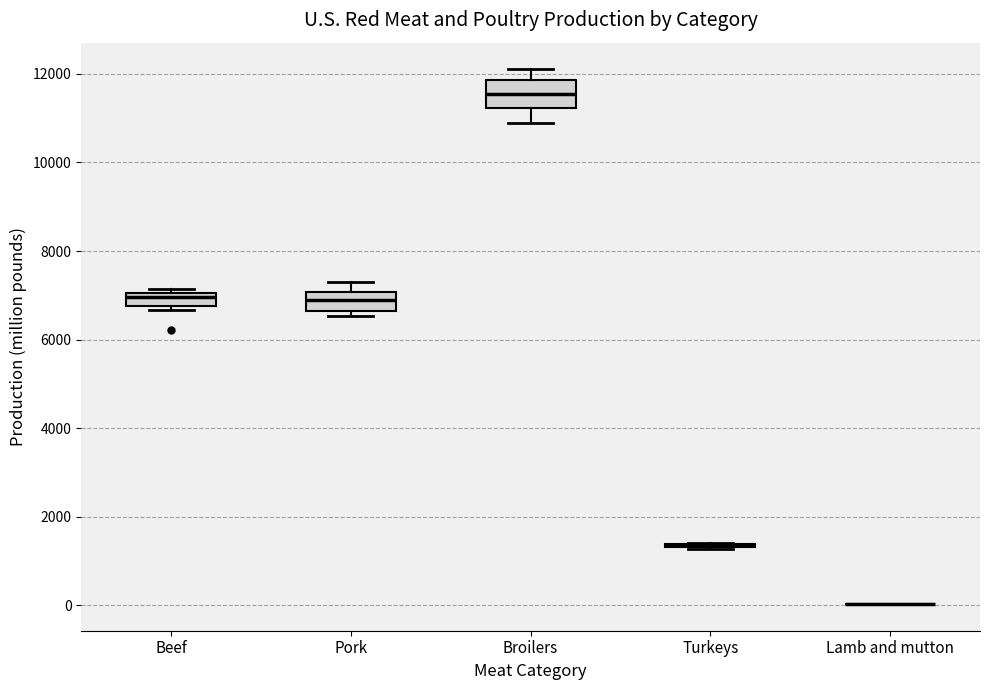

Comparing the boxes themselves (not the whiskers), which one is the tallest?

Broilers